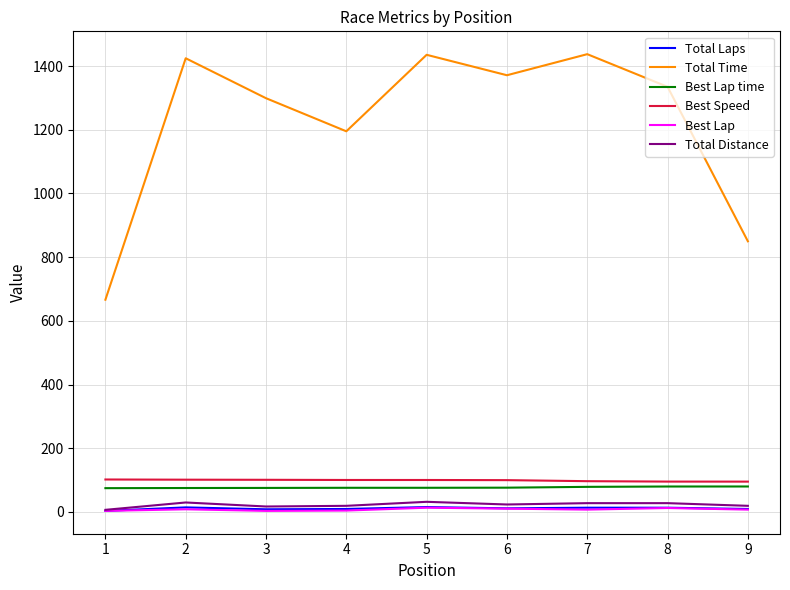

What is the maximum value shown in the chart?

1437.7